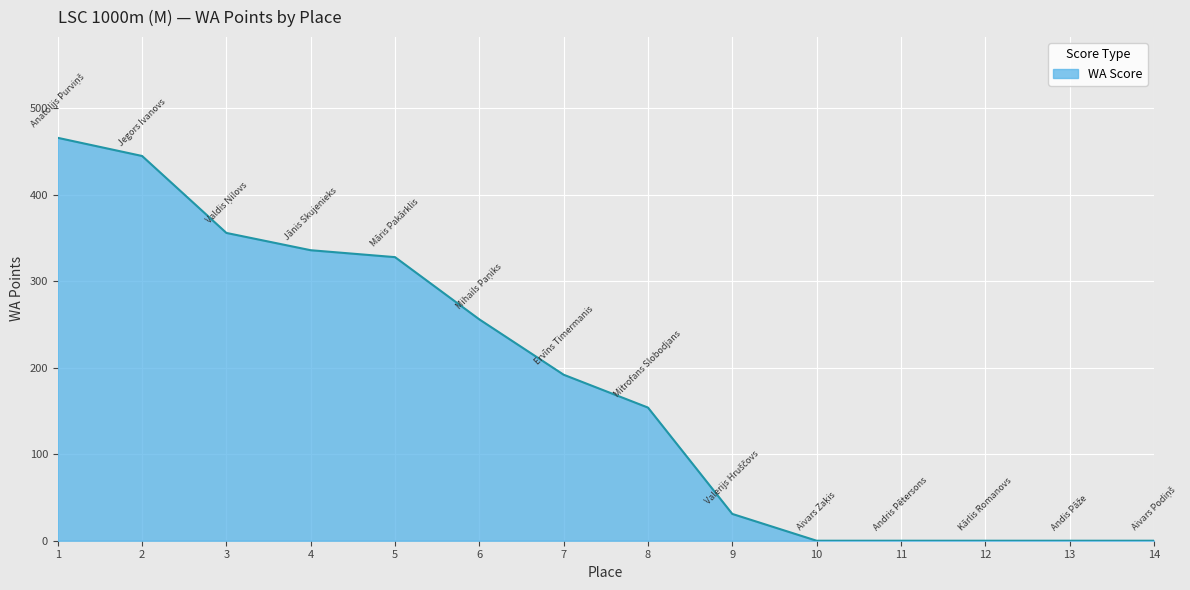

The chart shows a value of 0 at 14. True or false?

True